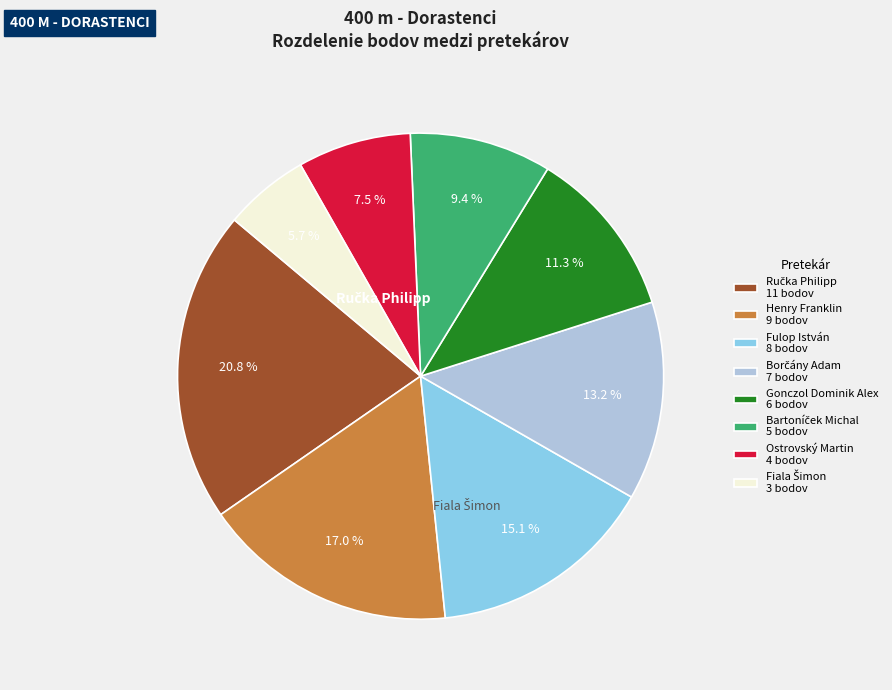

Is there any slice that represents more than half of the pie?

No